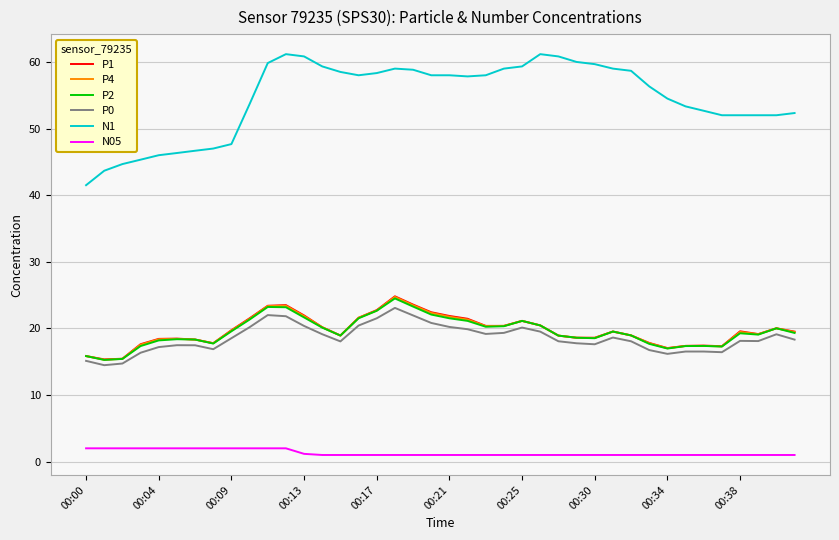

True or false: N1 and P0 intersect in this chart.

False